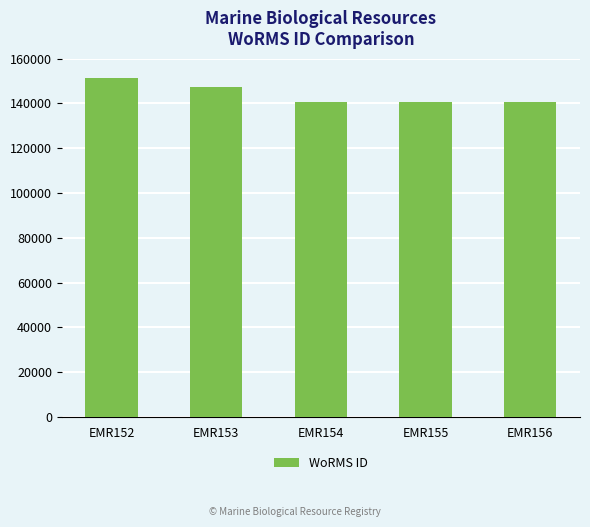

Where is the data nearest to the value 146028?

EMR153